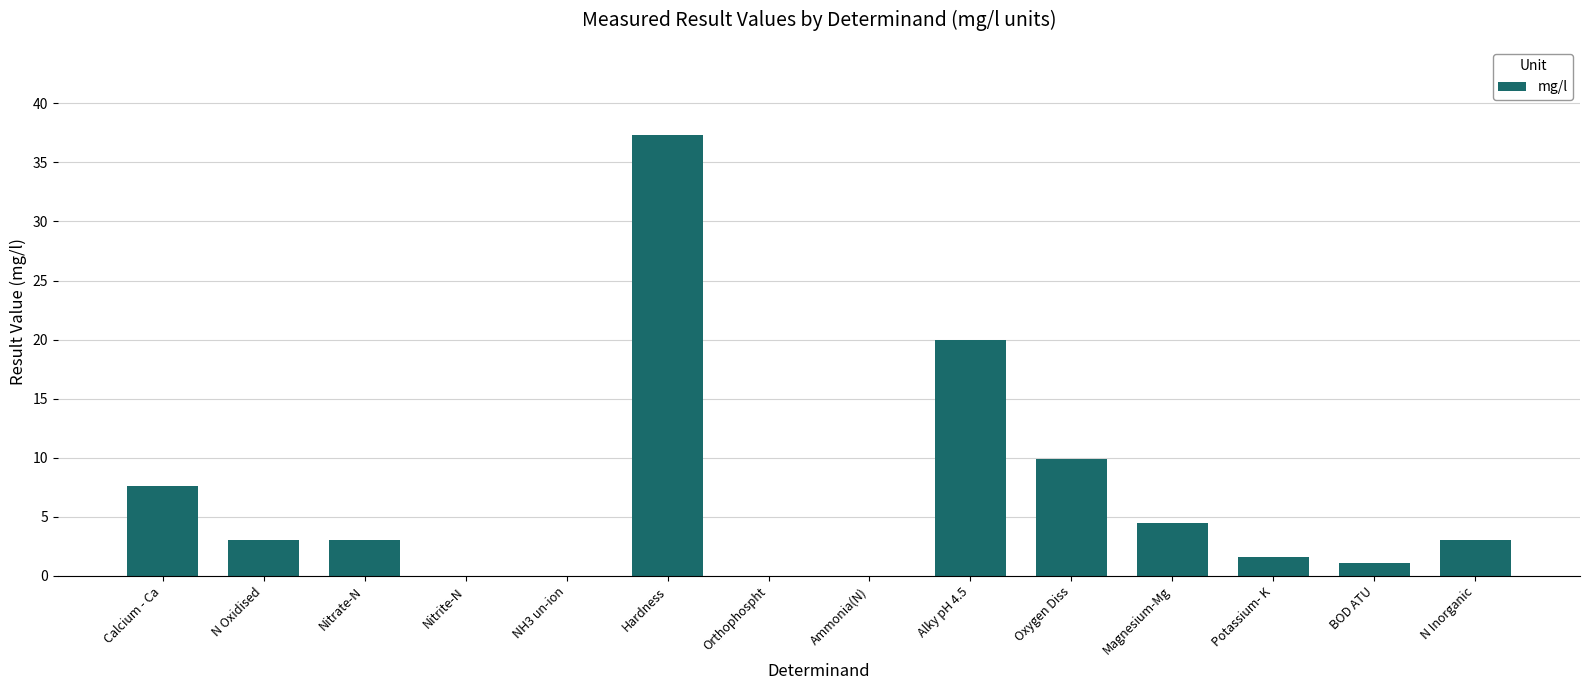

What is the sum of all values?

91.1